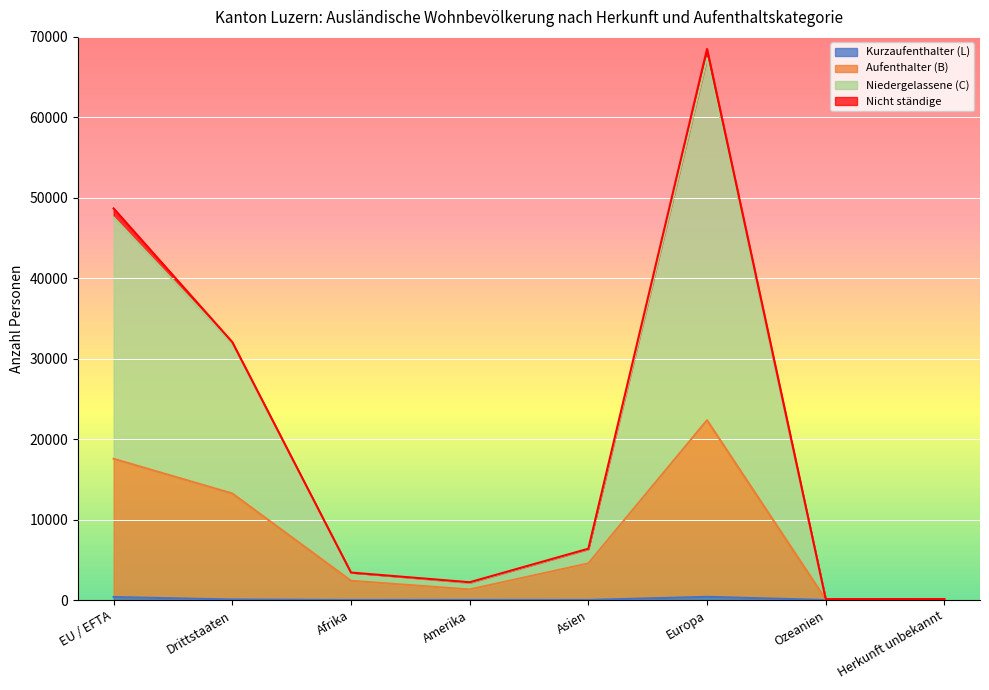

True or false: Niedergelassene (C) has more than 2 points higher than both neighbors.

False